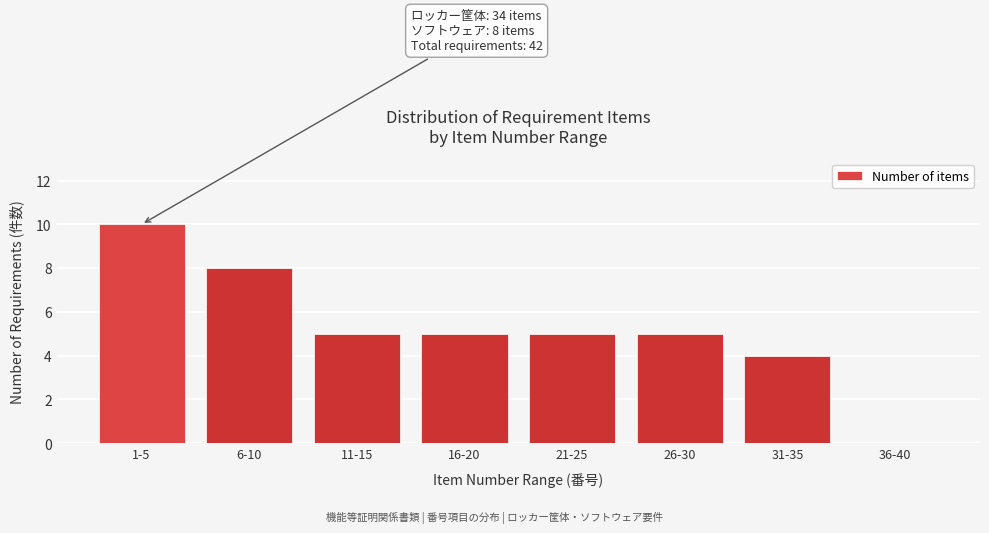

Reading left to right, list all the values displayed in this chart.

1-5=10	6-10=8	11-15=5	16-20=5	21-25=5	26-30=5	31-35=4	36-40=0